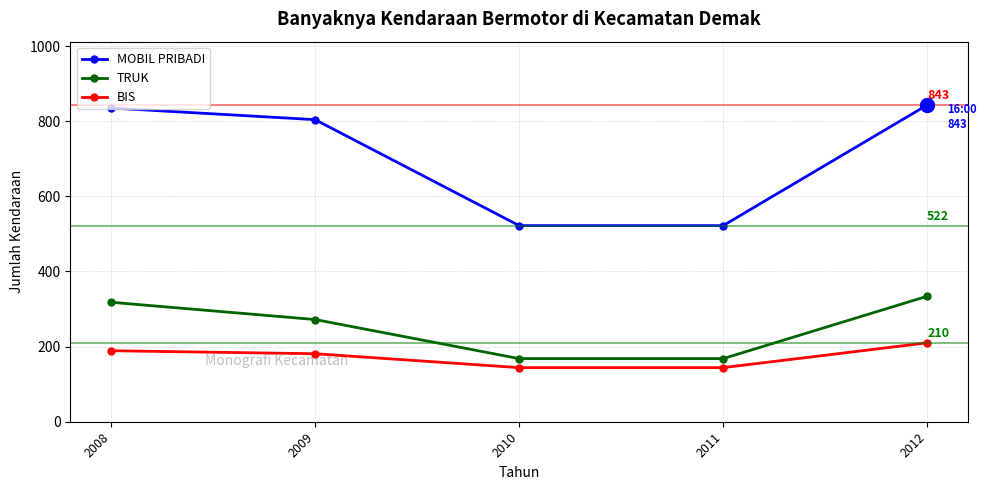

What is the sum of all BIS values?

868